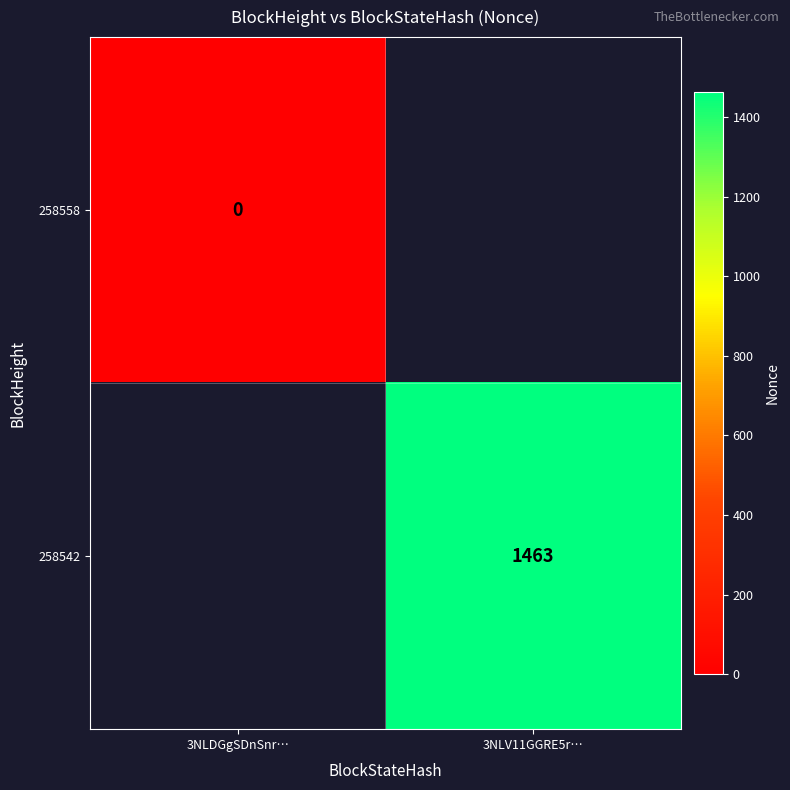

Is it true that 258542 equals 1463 at 3NLV11GGRE5r…?

True